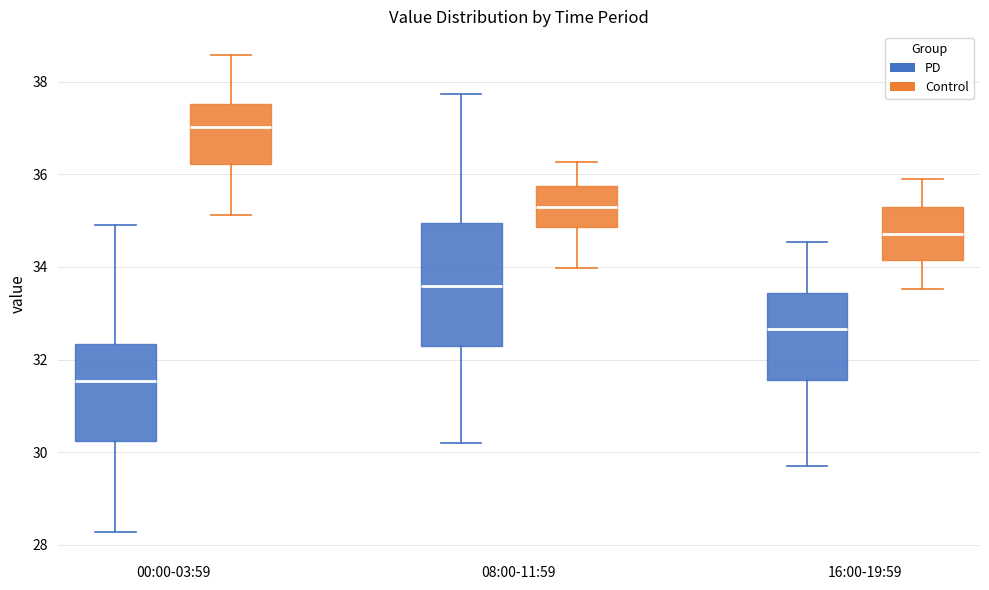

Where does the lower whisker of the box for 16:00-19:59 (PD) end on the y-axis? The values are not printed on the chart, so give them approximately, as read against the axis.

29.8